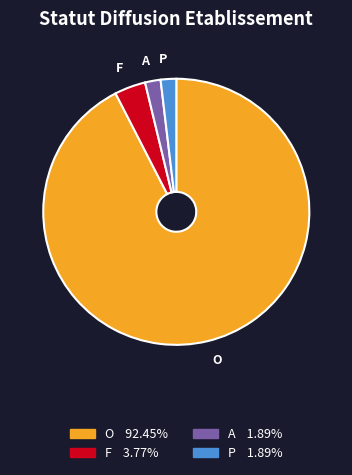

Is the sum of F and A greater than half?

No